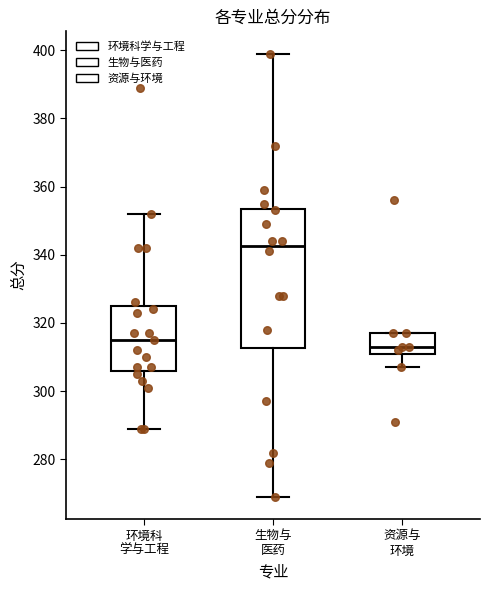

Comparing the boxes themselves (not the whiskers), which one is the tallest?

生物与 医药